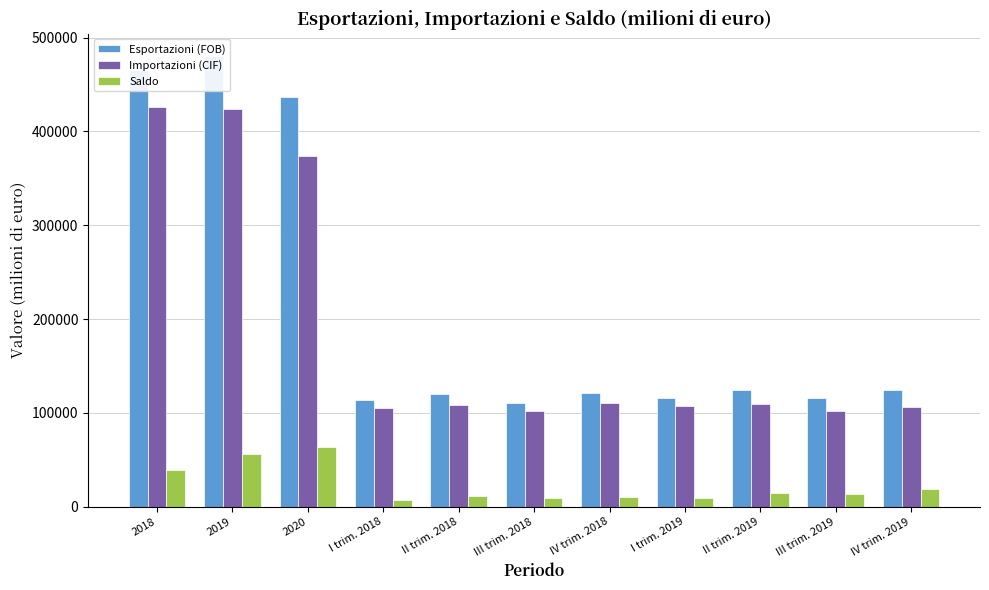

Which label corresponds to the largest value in the chart?

2019